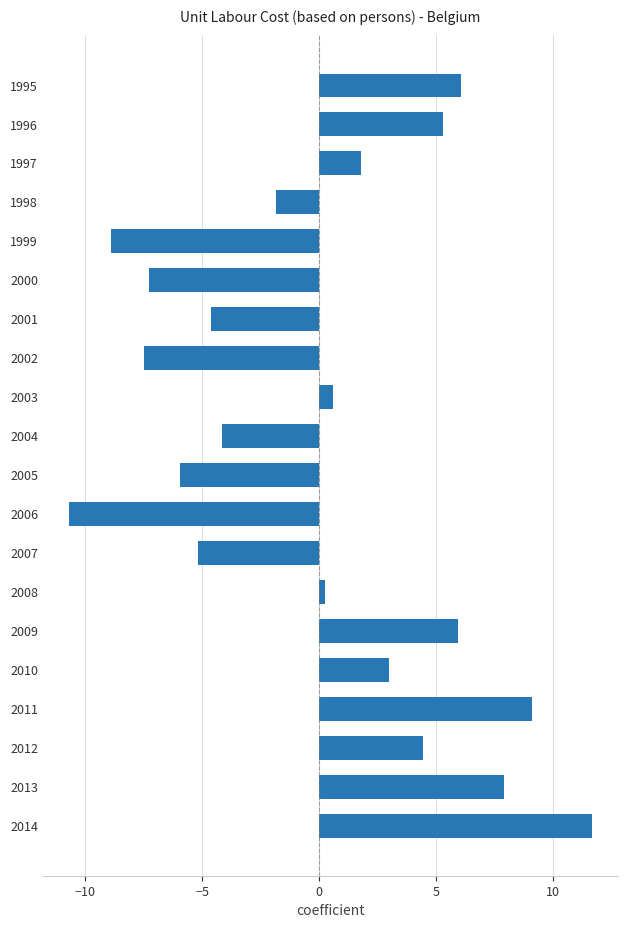

True or false: the data shows -6.6 at 2004.

False